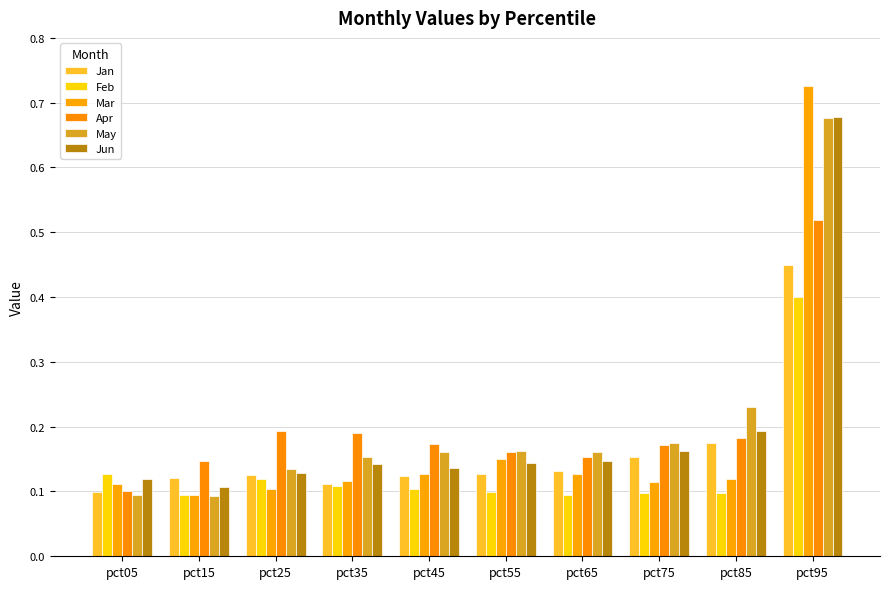

Rank the series at pct95 from lowest to highest value.

Feb, Jan, Apr, May, Jun, Mar